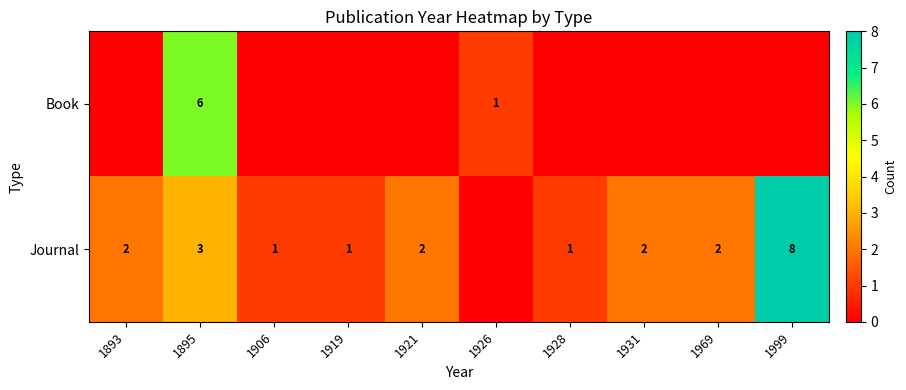

The value of Journal at 1906 is 1. True or false?

True